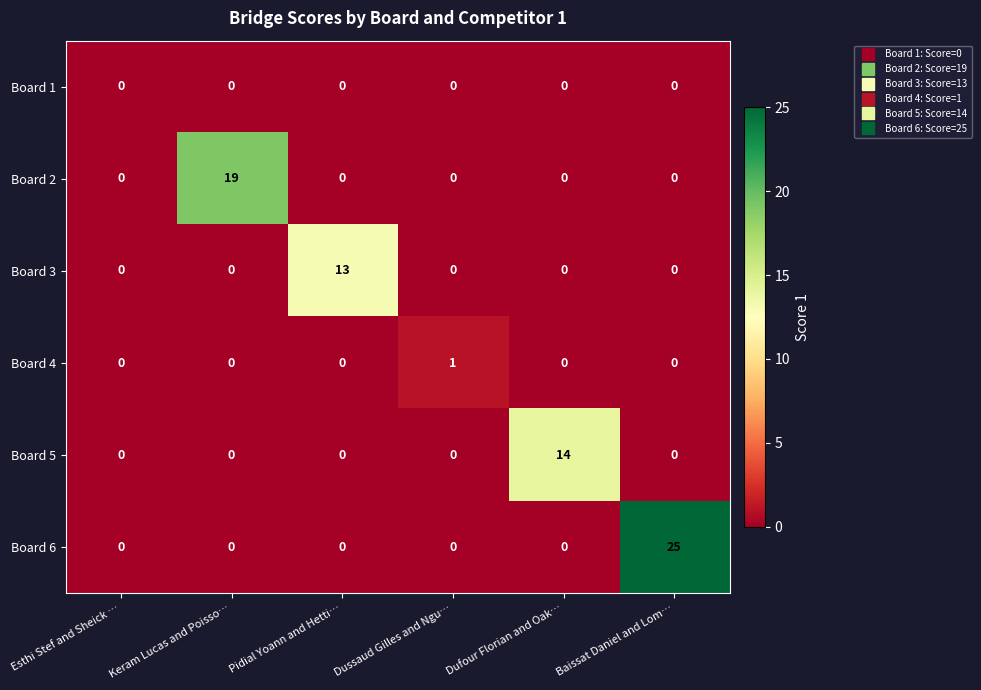

The Board 6 series shows -11 at Dufour Florian and Oak…. True or false?

False